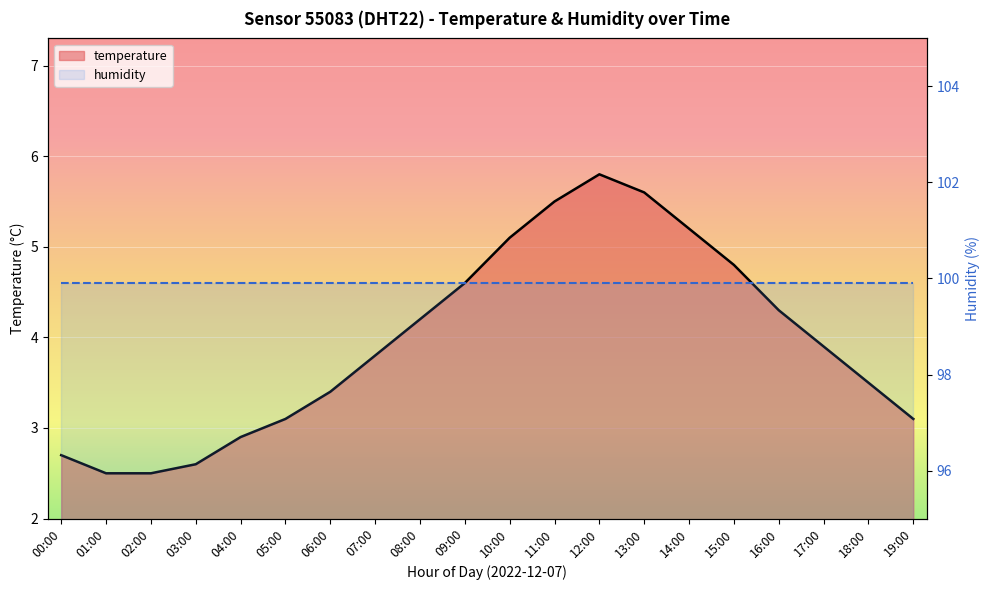

What is the difference between the values at 02:00 and 15:00?

2.3